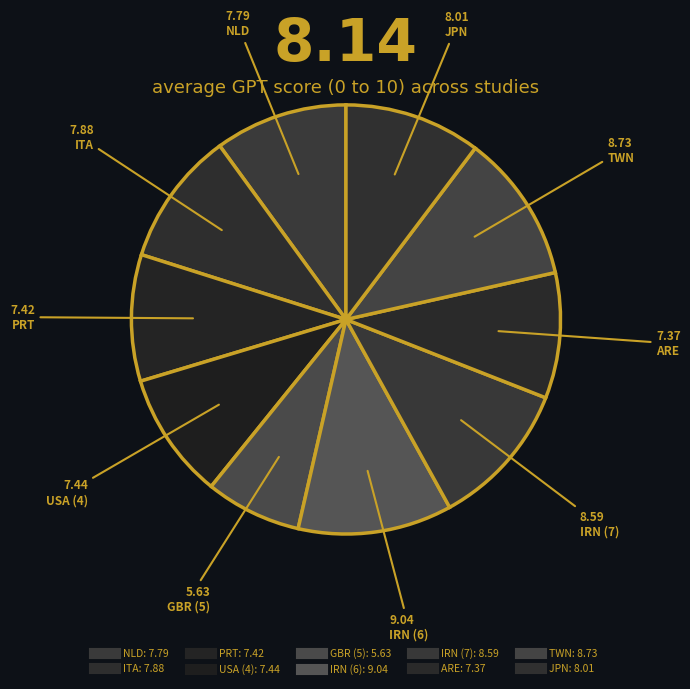

Combined, what portion of the pie is PRT and GBR (5)?

16.8%